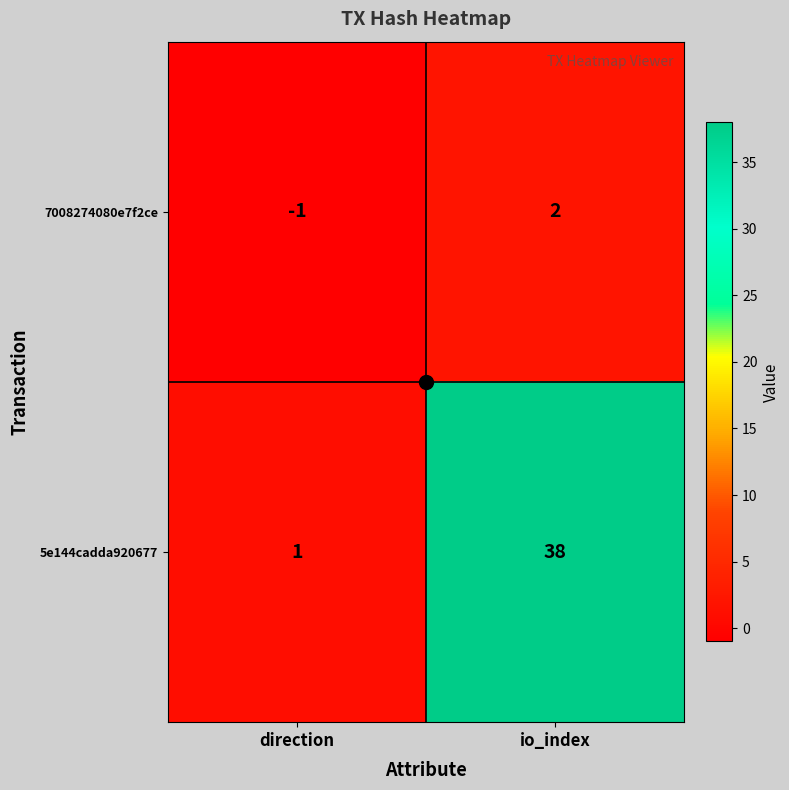

At how many categories does at least one series exceed 8?

1